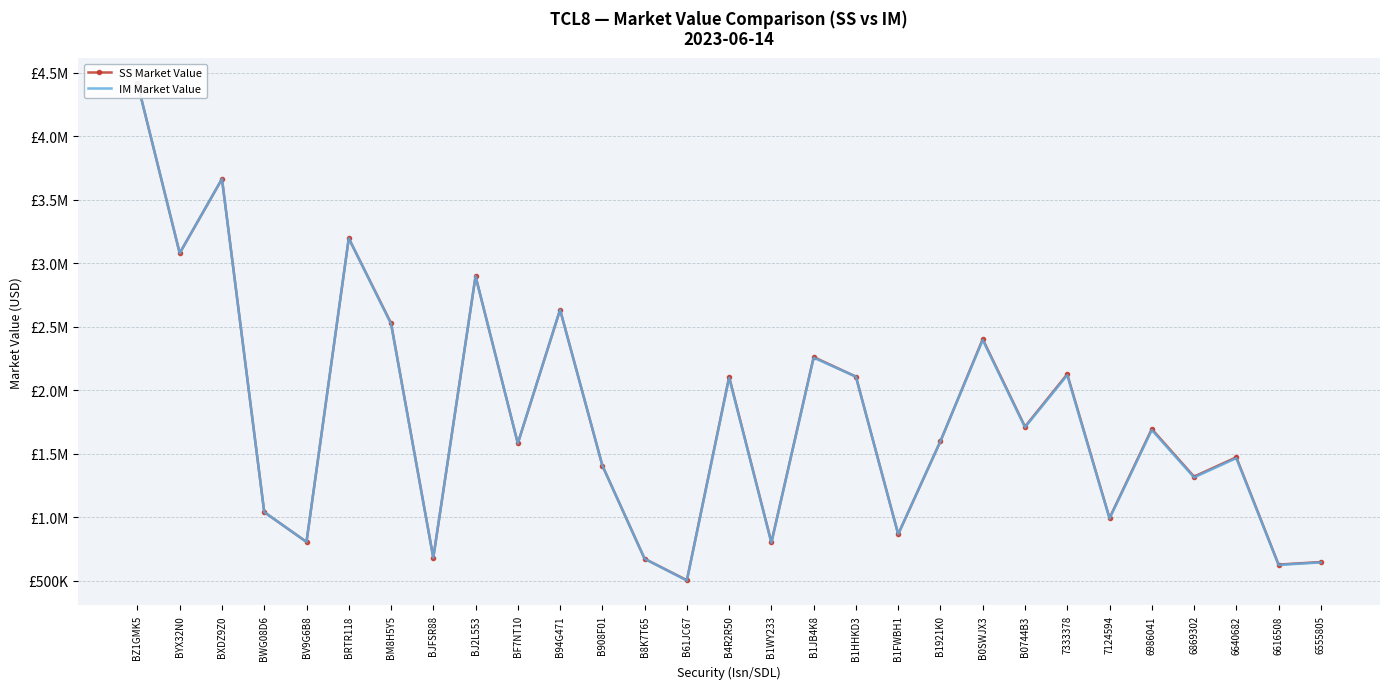

At which category does SS Market Value reach its first local valley?

BYX32N0